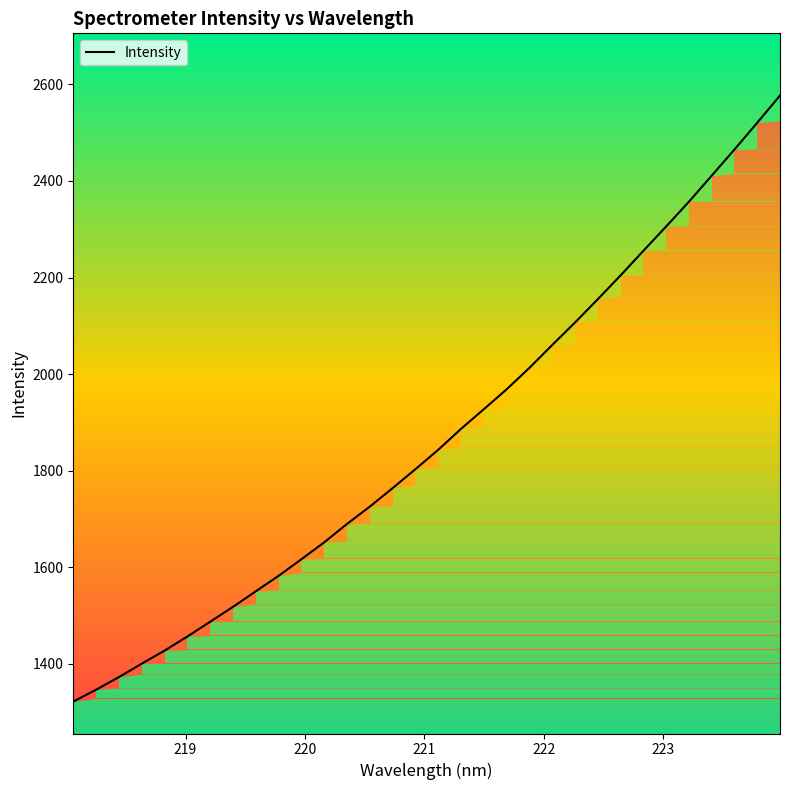

How many lines are shown in the chart?

1